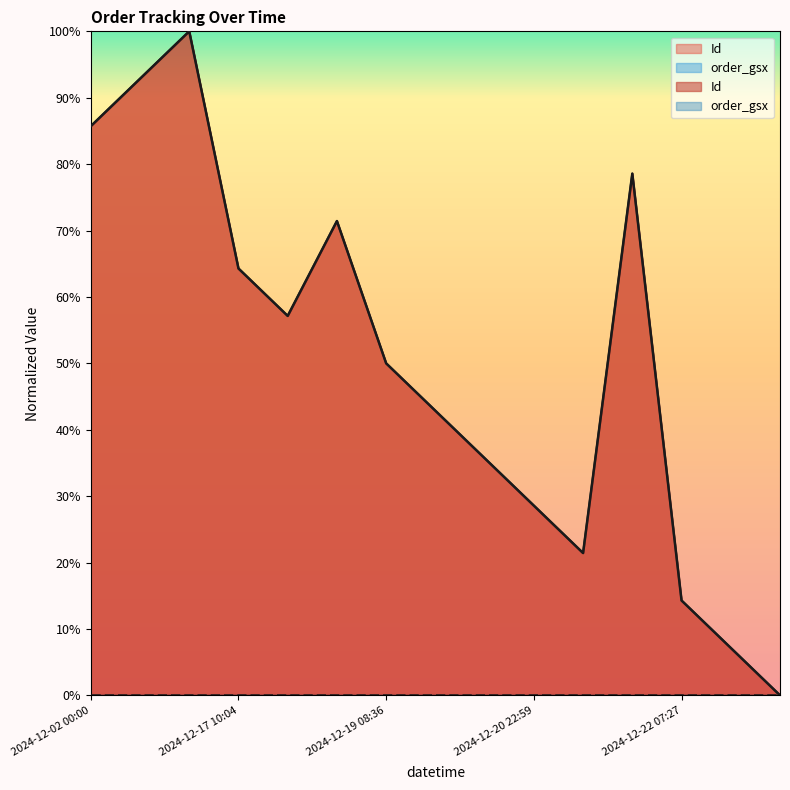

List the labels in order of value, largest first.

2024-12-02 22:33, 2024-12-02 22:43, 2024-12-02 00:00, 2024-12-21 05:34, 2024-12-18 05:29, 2024-12-17 10:04, 2024-12-18 05:03, 2024-12-19 08:36, 2024-12-20 11:41, 2024-12-20 21:29, 2024-12-20 22:59, 2024-12-21 00:58, 2024-12-22 07:27, 2024-12-23 12:37, 2024-12-23 19:52